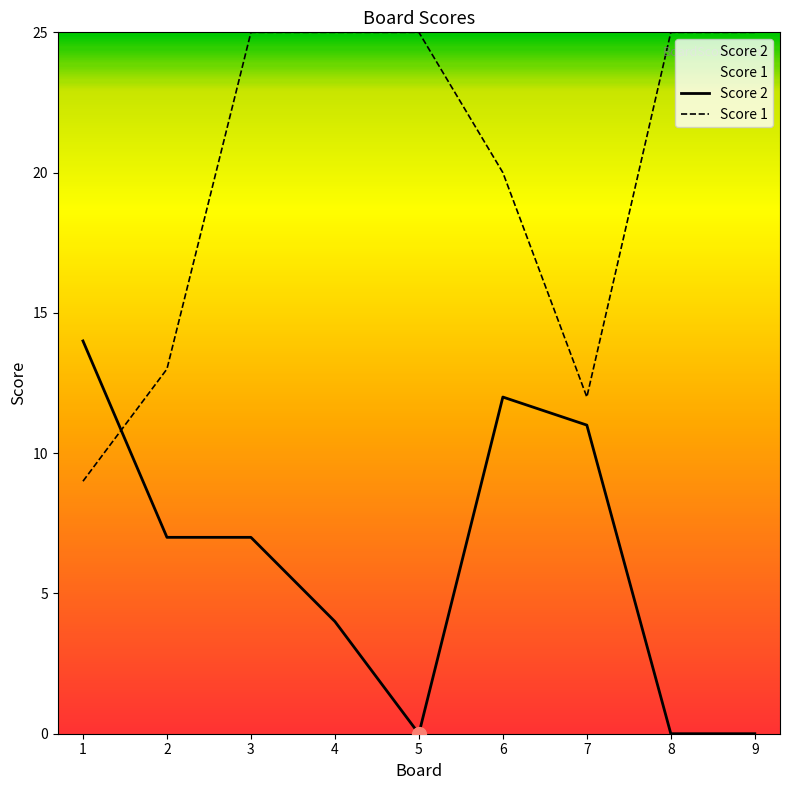

Which series has the largest range (max minus min)?

Score 1